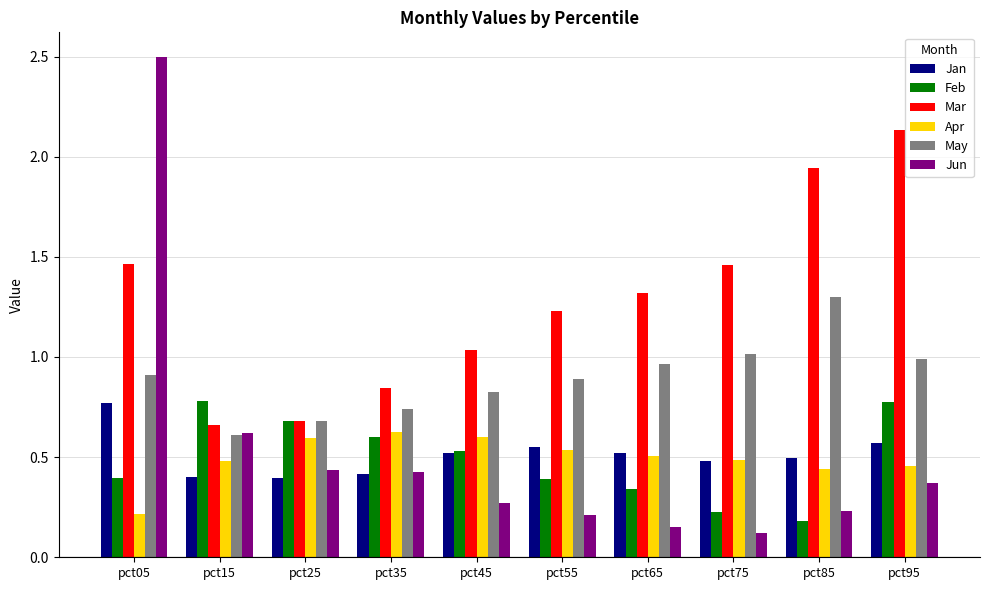

Is it true that Jan equals 0.9 at pct65?

False